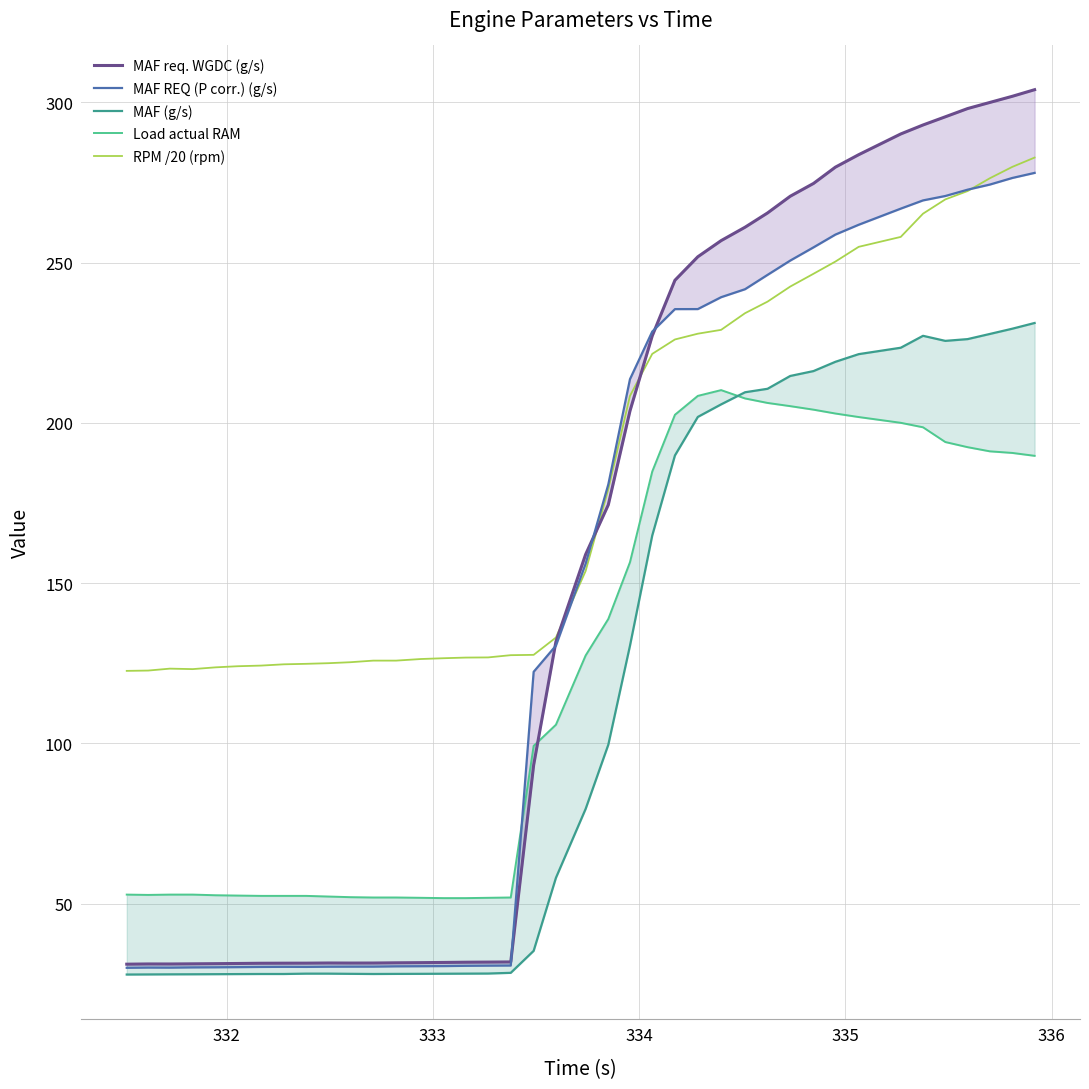

Which series has the largest total across all categories?

RPM /20 (rpm)